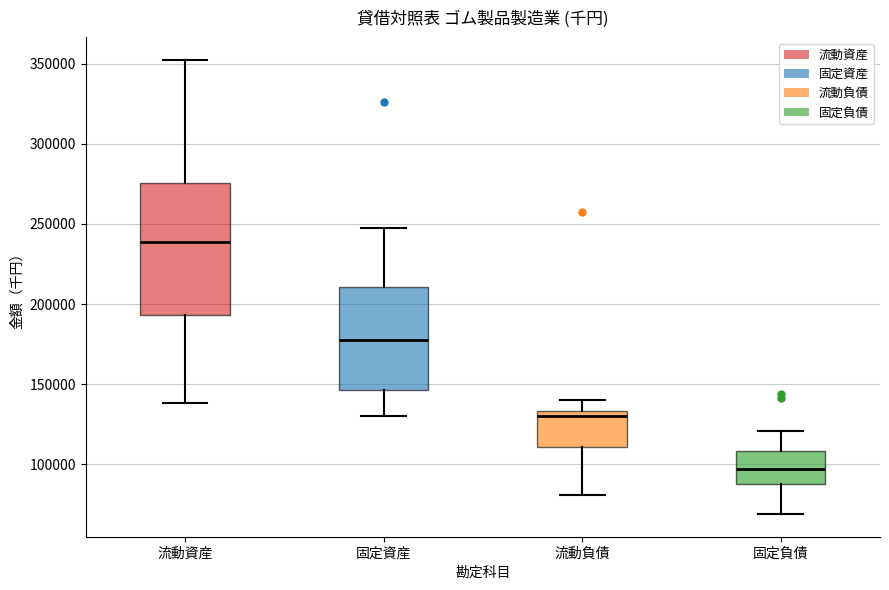

Where does the median line of the box for 固定負債 sit on the y-axis? The values are not printed on the chart, so give them approximately, as read against the axis.

95000